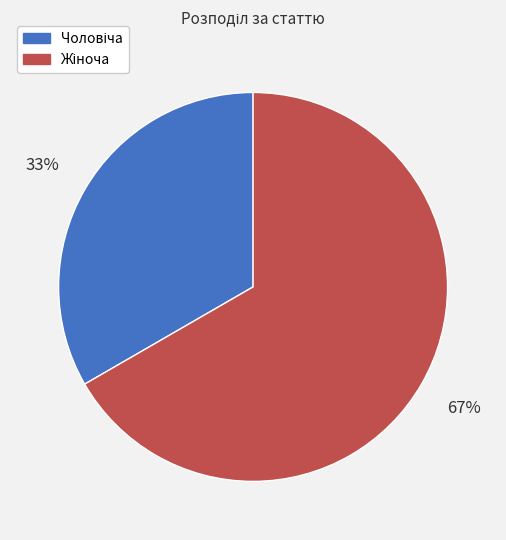

Is there a majority slice in this chart?

Yes